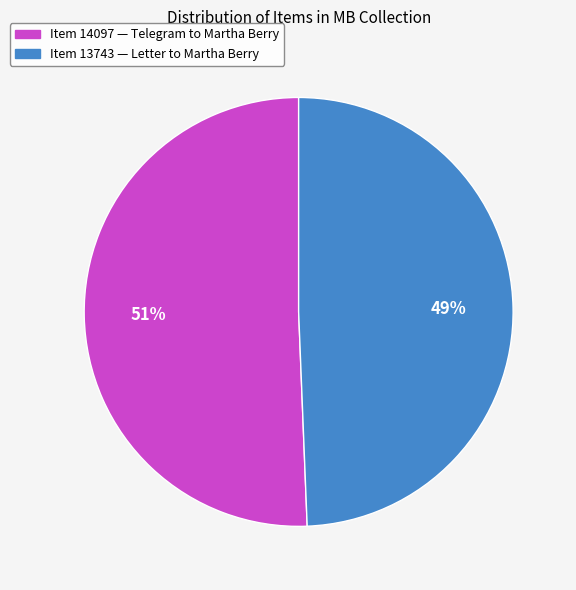

To the nearest percent, what is the average slice percentage?

50%